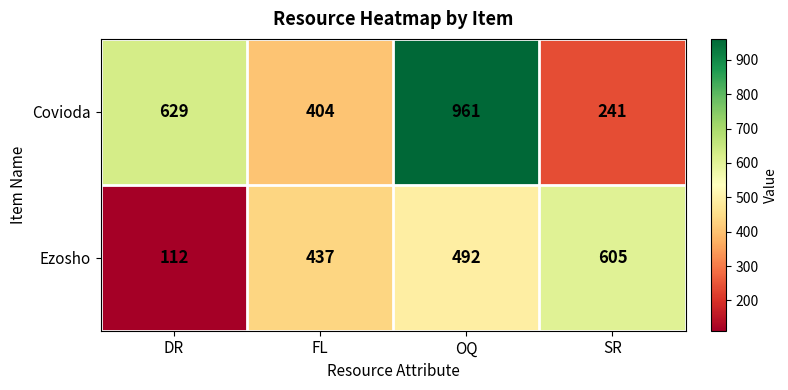

What is the difference between the highest and lowest values at DR?

517